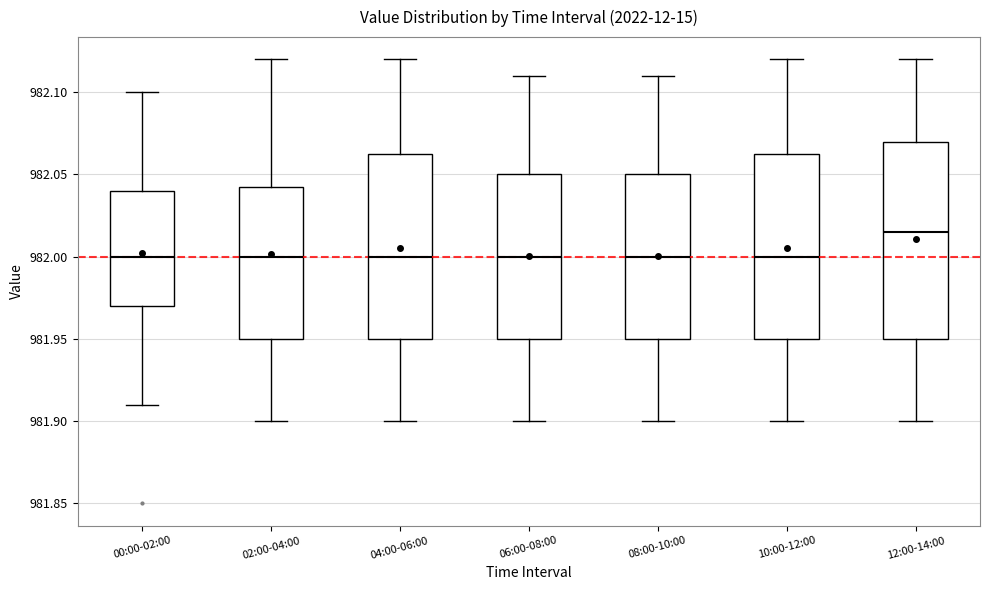

Which box is the tallest, from its lower edge to its upper edge?

12:00-14:00